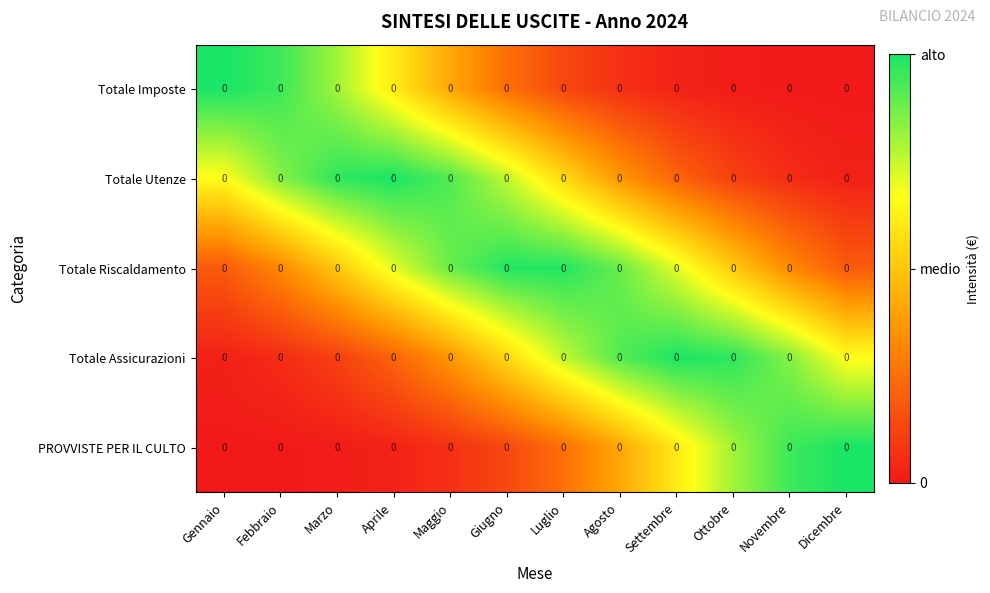

Between Febbraio and Dicembre, which is larger?

Febbraio